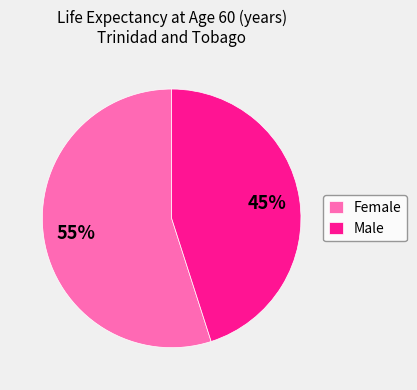

Between Female and Male, which is larger?

Female